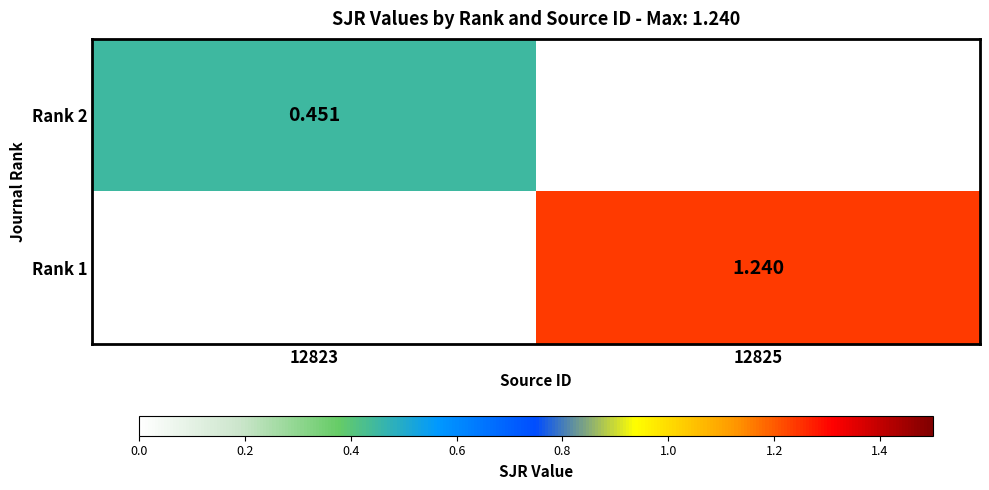

What is the difference between the highest and lowest values at 12825?

1.2